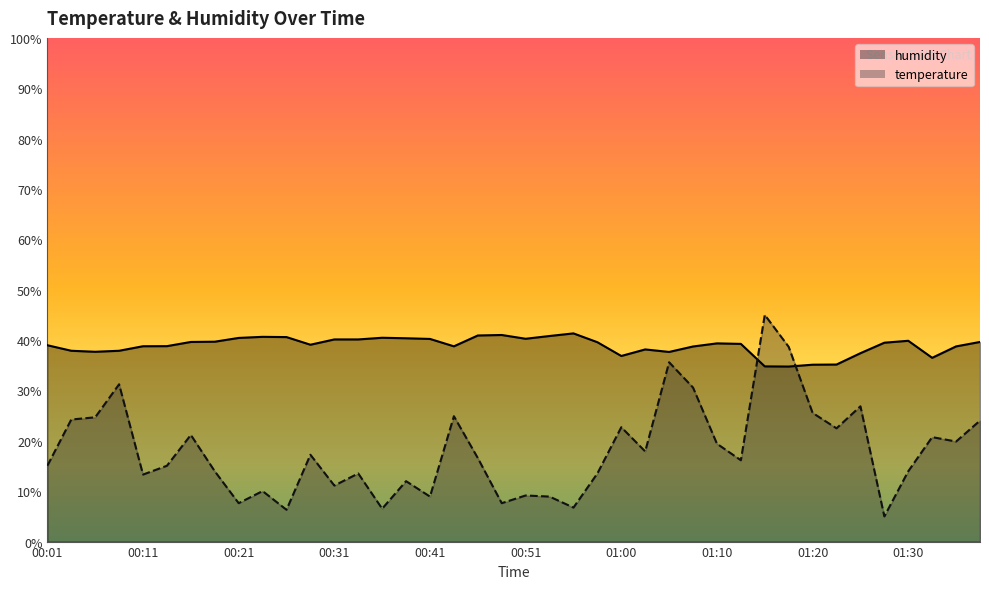

Between 00:46 and 00:36, which is larger?

00:46